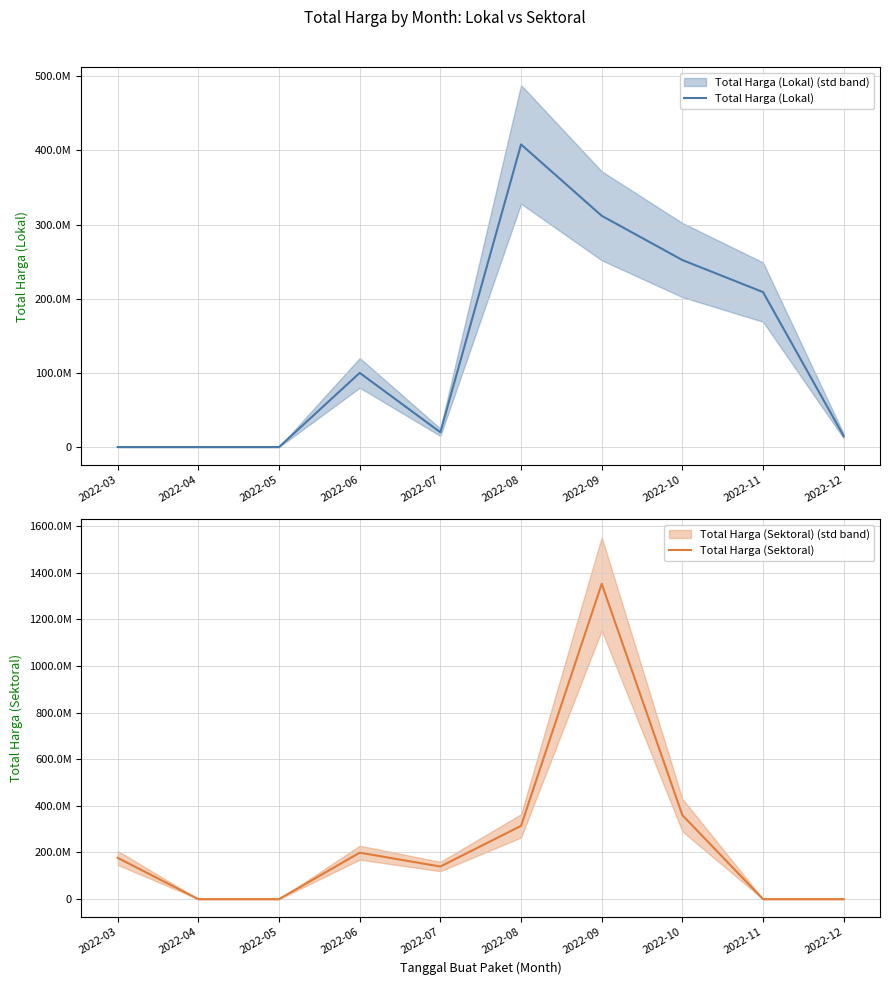

True or false: Total Harga (Lokal) has a value of 360834608 at 2022-11.

False